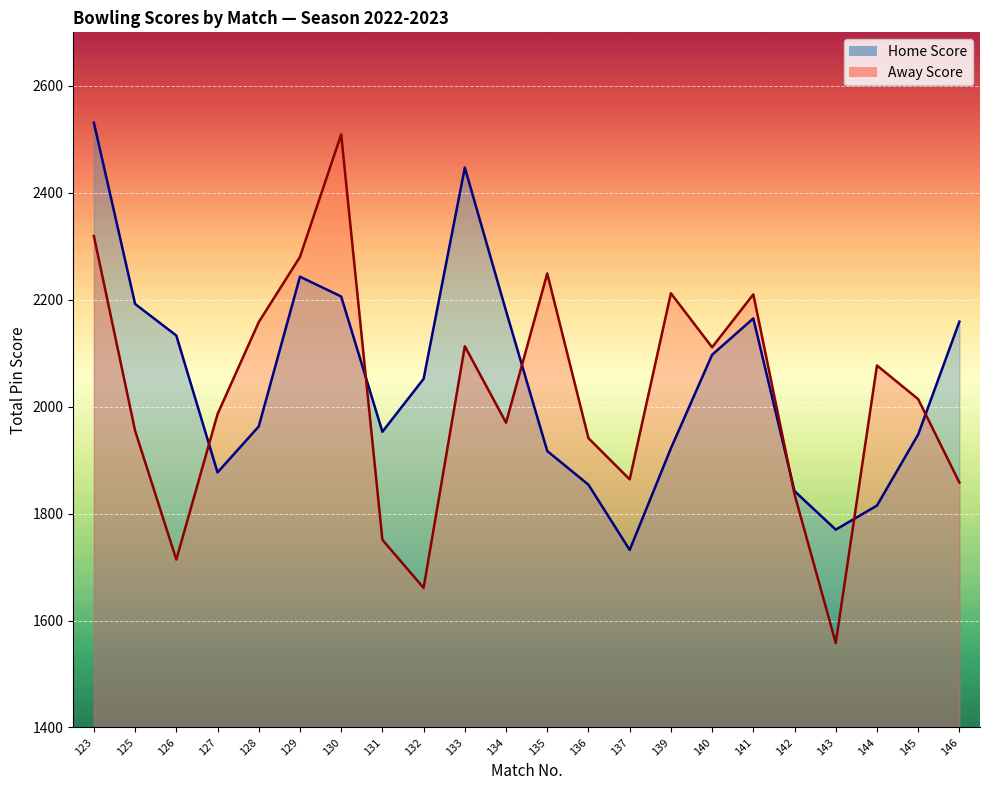

What is the value of the Away Score point at the 14th from the left?

1864